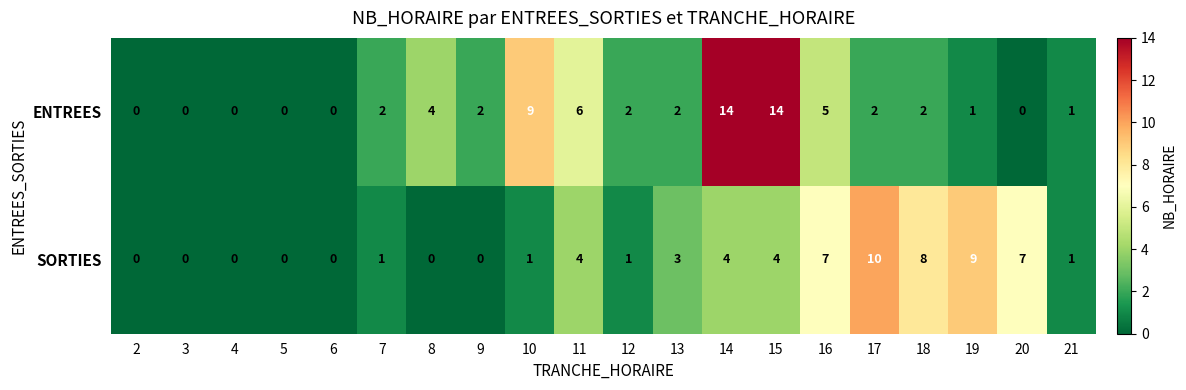

Which series has the largest total across all categories?

ENTREES